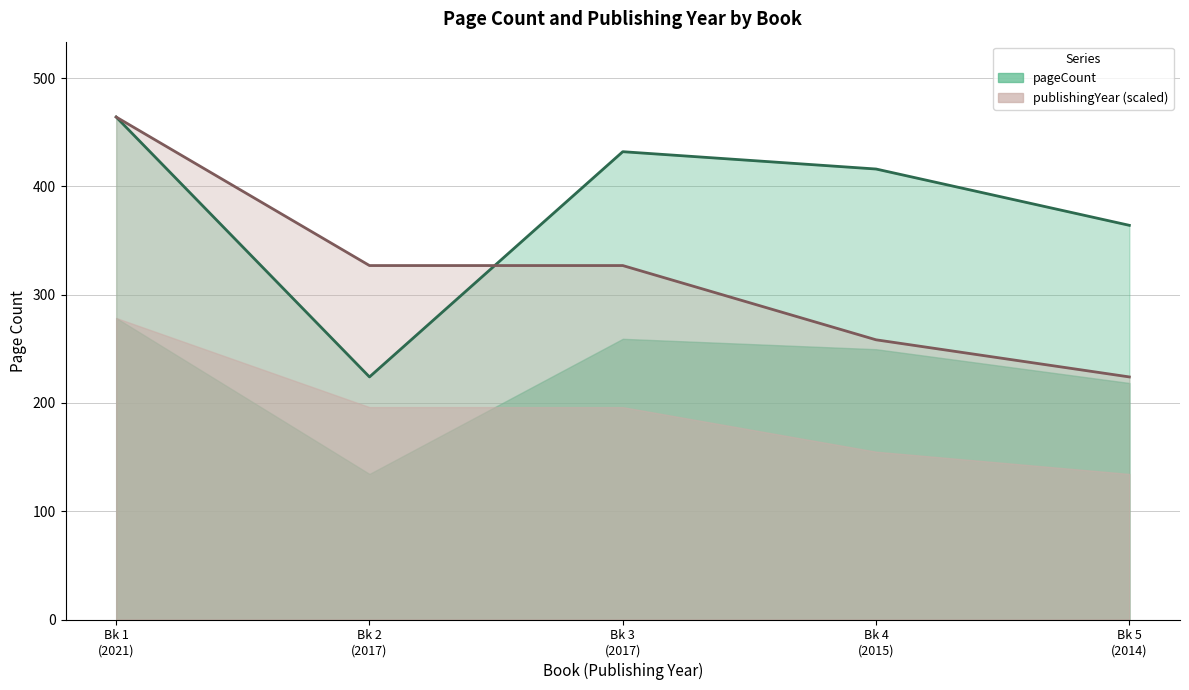

After their last crossing, which series has the higher values: publishingYear or pageCount?

pageCount